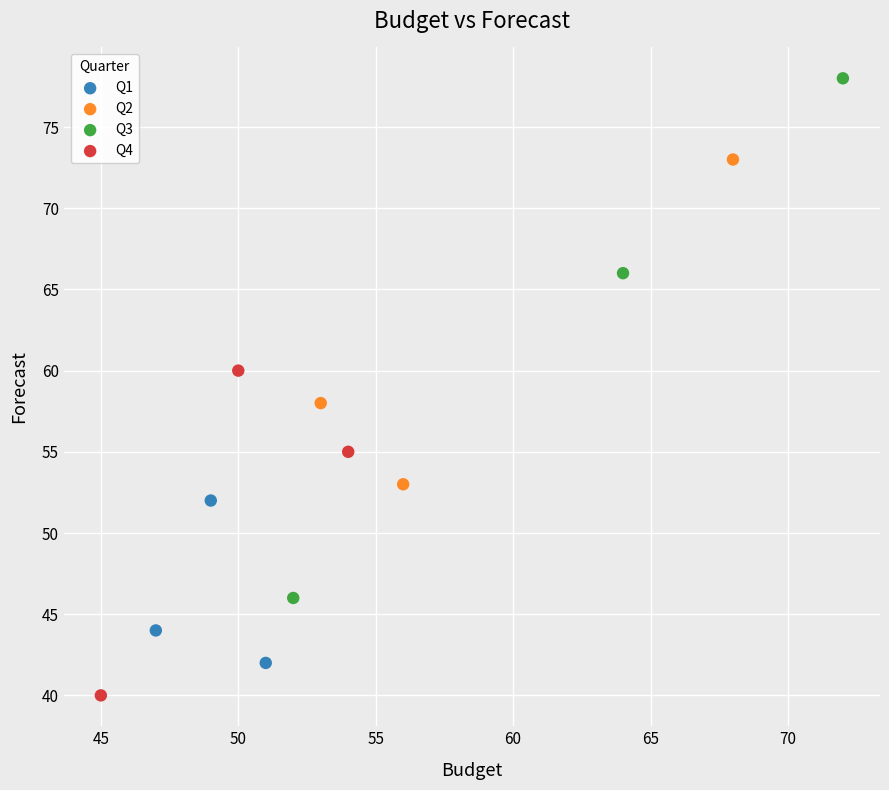

Which series has the largest Y range (max minus min)?

Q3